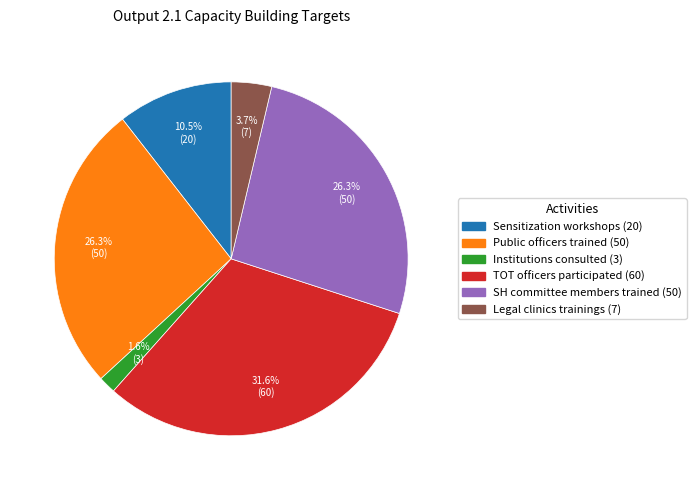

Which has a higher value, Institutions consulted (3) or Sensitization workshops (20)?

Sensitization workshops (20)